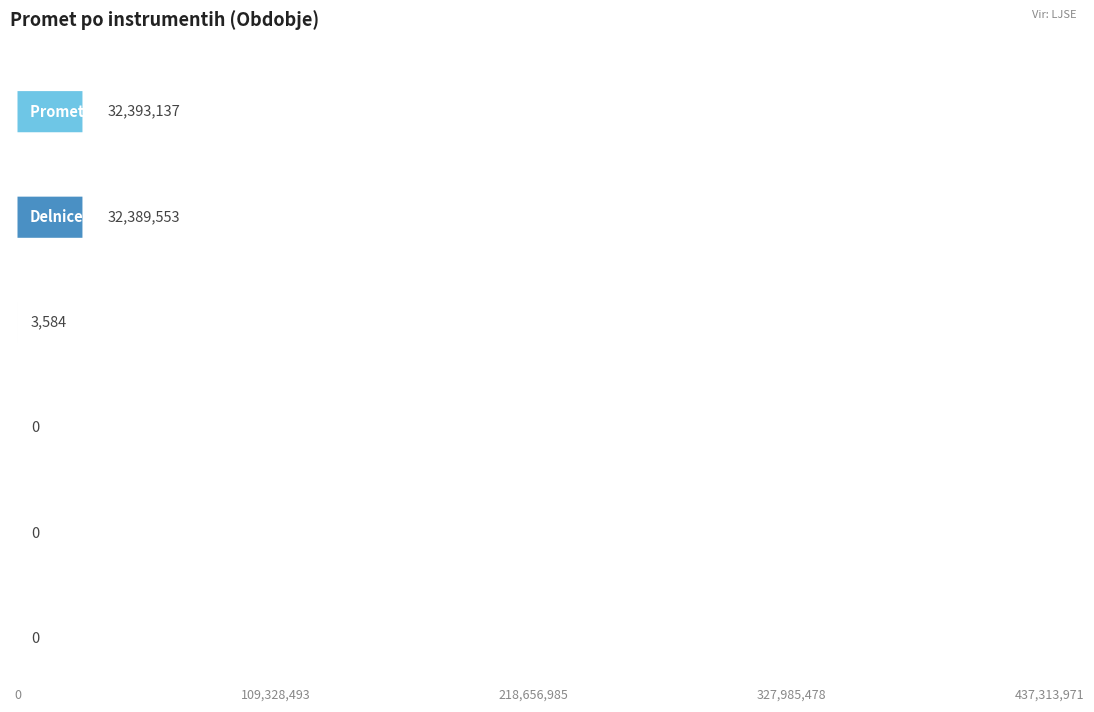

True or false: Od začetka leta has a value of 2597754.4 at Obveznice.

False